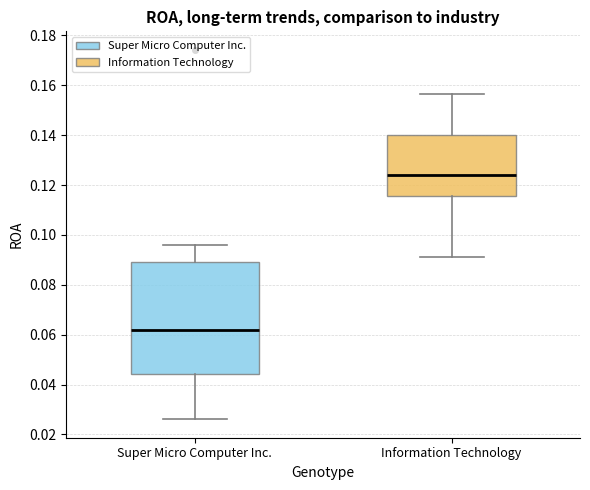

Comparing the boxes themselves (not the whiskers), which one is the tallest?

Super Micro Computer Inc.